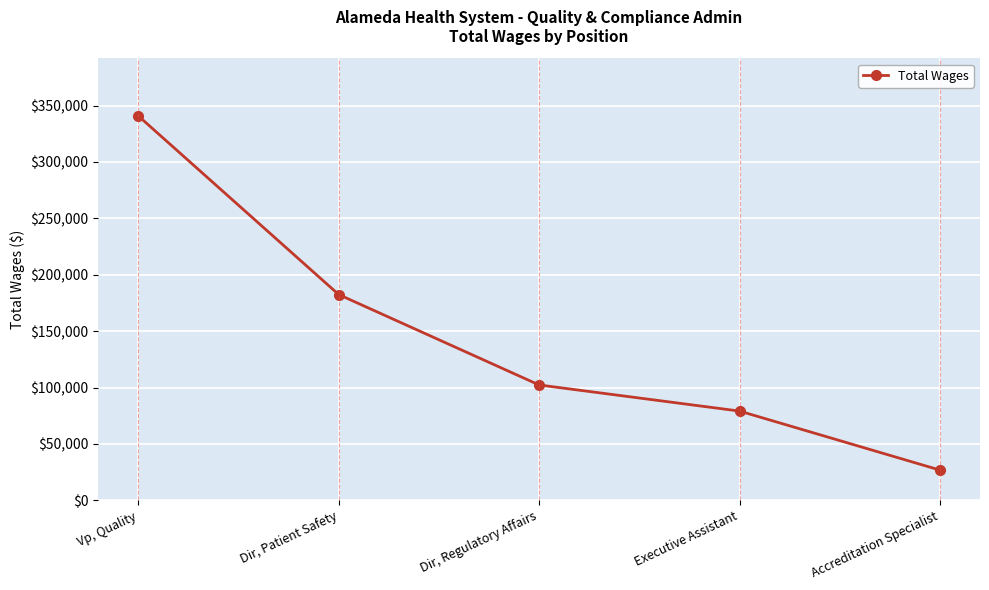

The chart shows a value of 102260 at Dir, Regulatory Affairs. True or false?

True